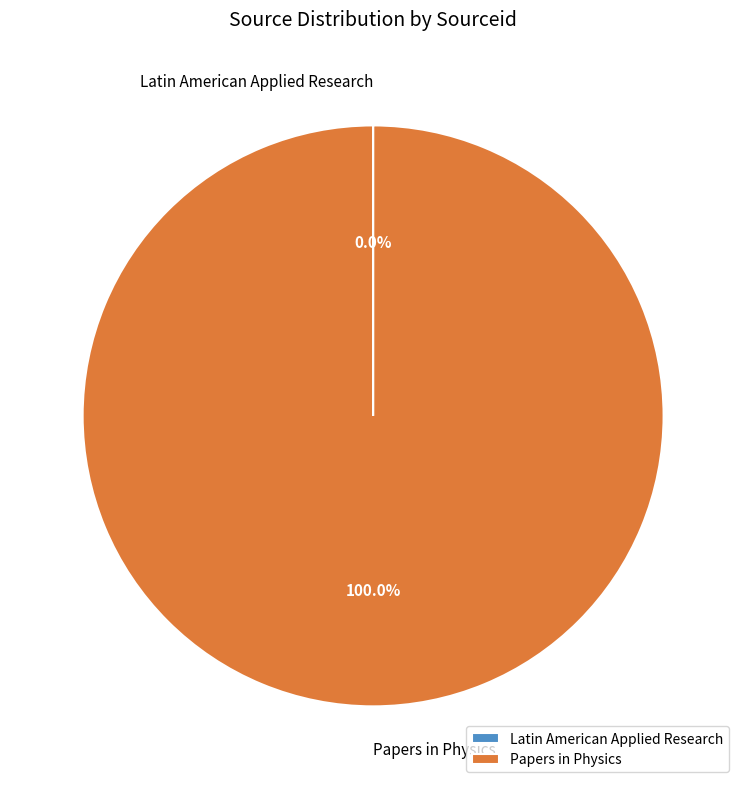

Which slice is the largest?

Papers in Physics